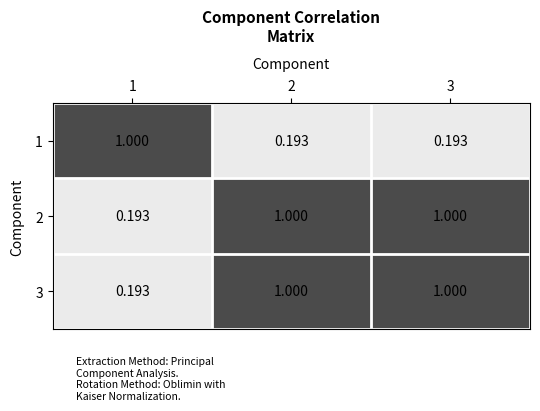

Is the value of 3 at 1 greater than the value of 1 at 1?

No